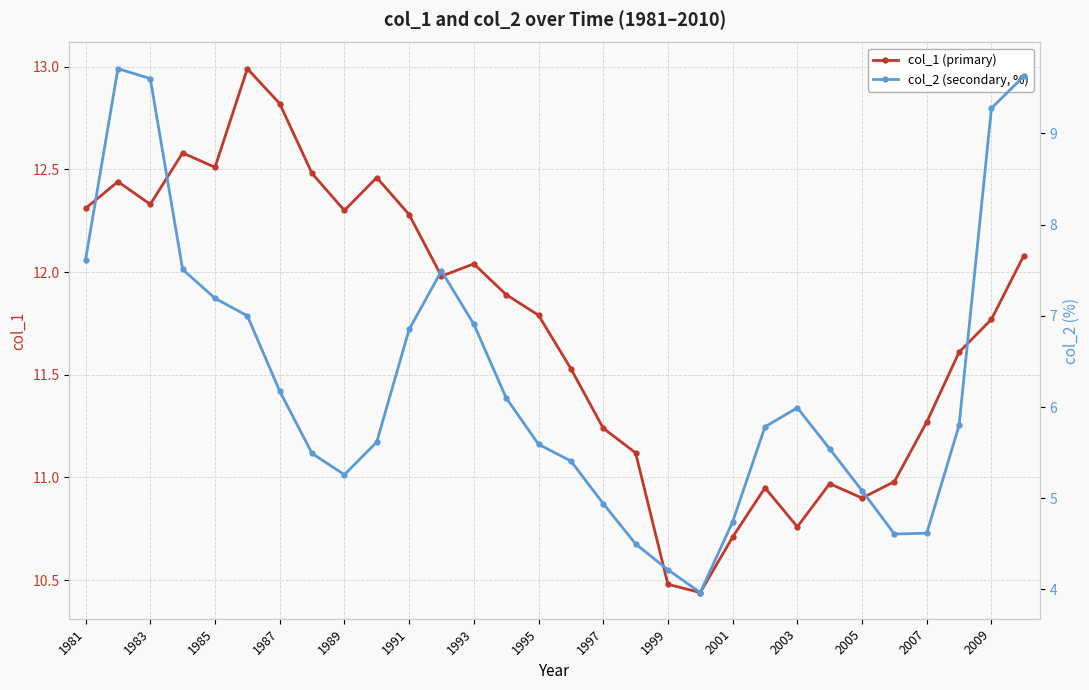

List the series in order of their overall mean, lowest first.

col_2, col_1